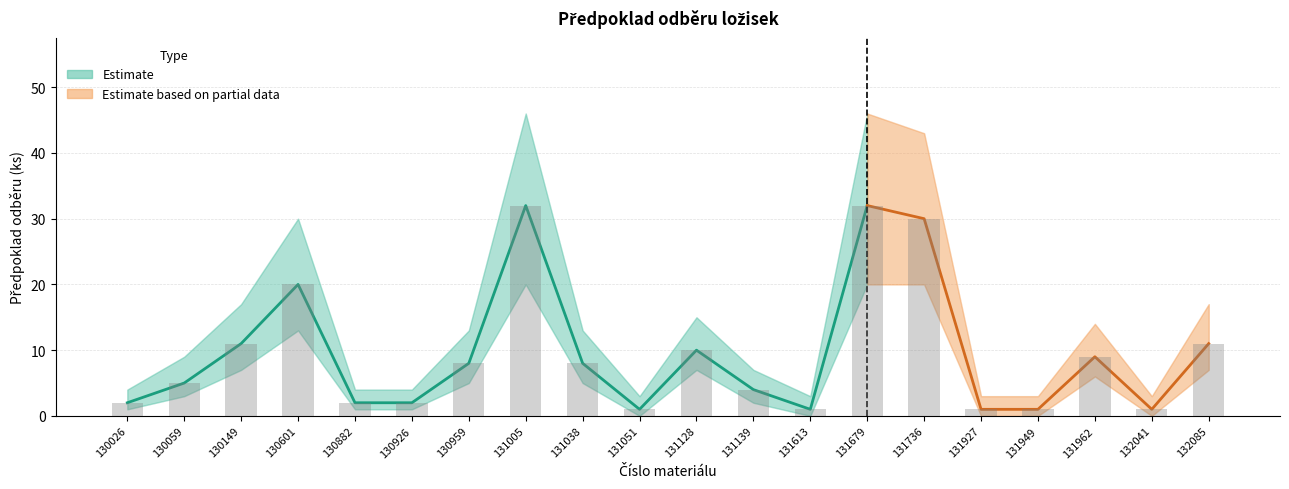

At which label does Předpoklad odběru (lower) first exceed 5?

130149